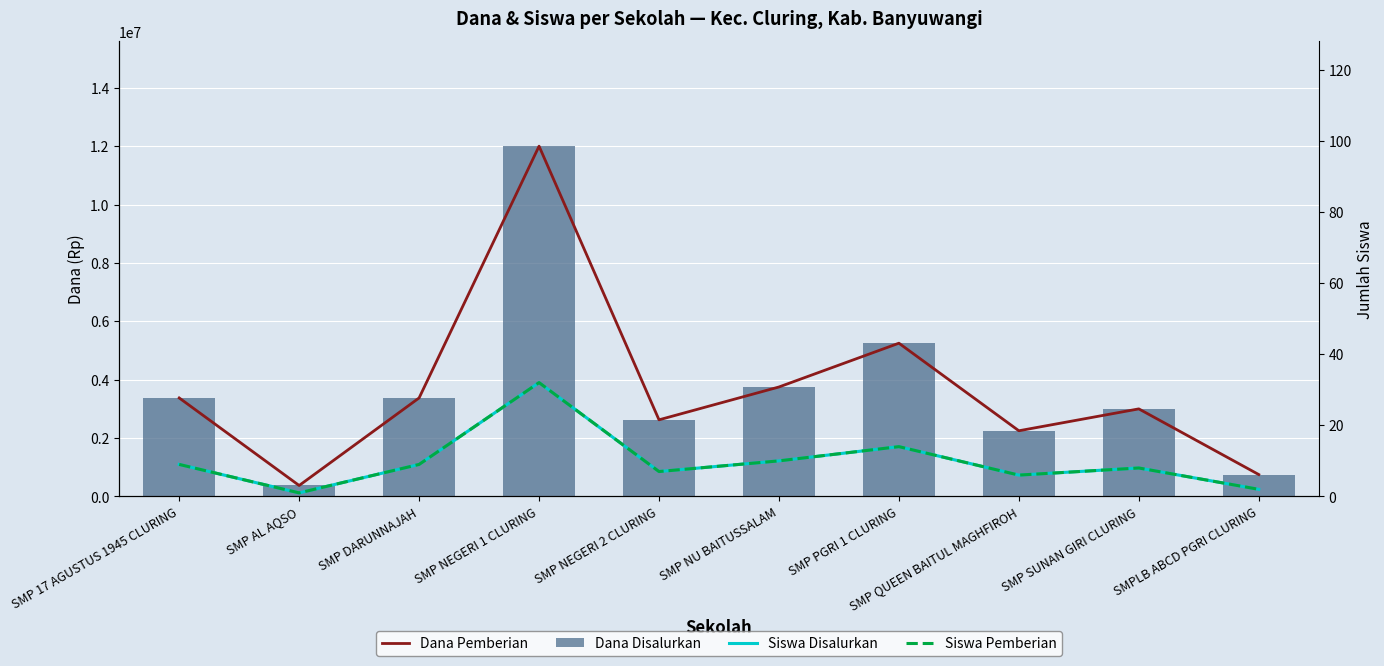

Which series has the largest total across all categories?

Dana Pemberian